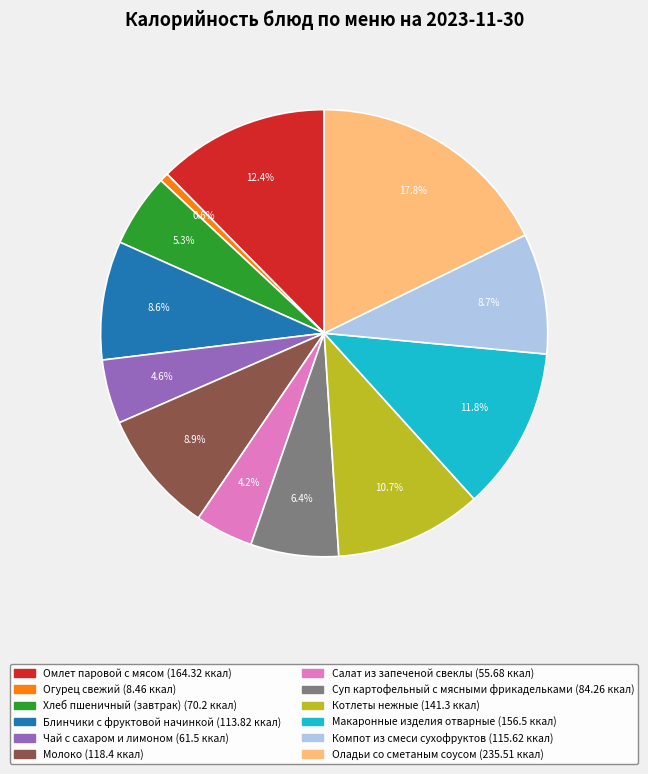

How many segments does this pie chart have?

12